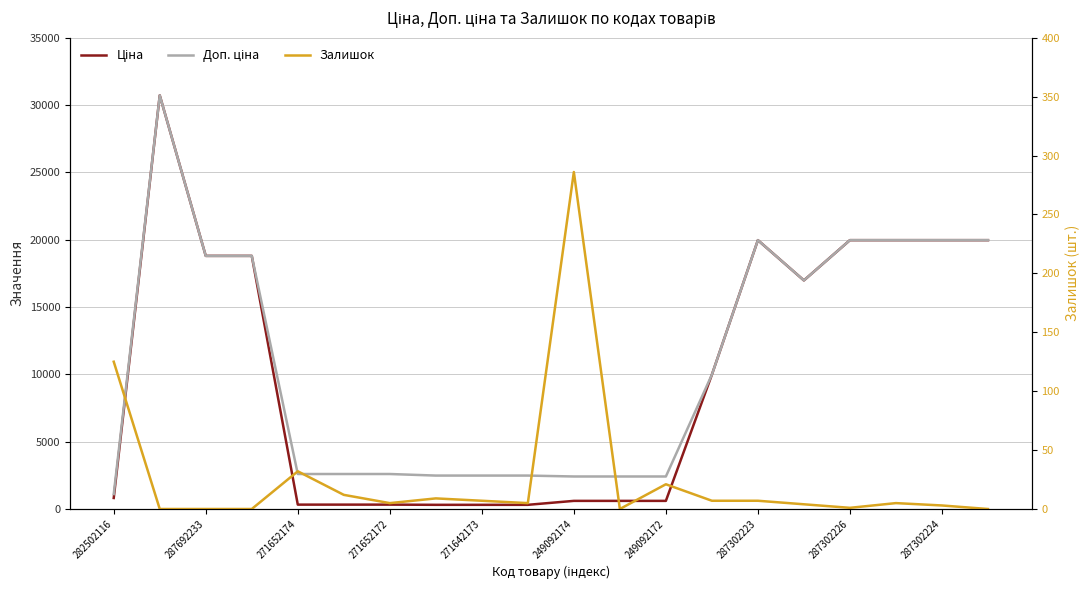

Between 11 and 13, which series saw the biggest shift?

Ціна